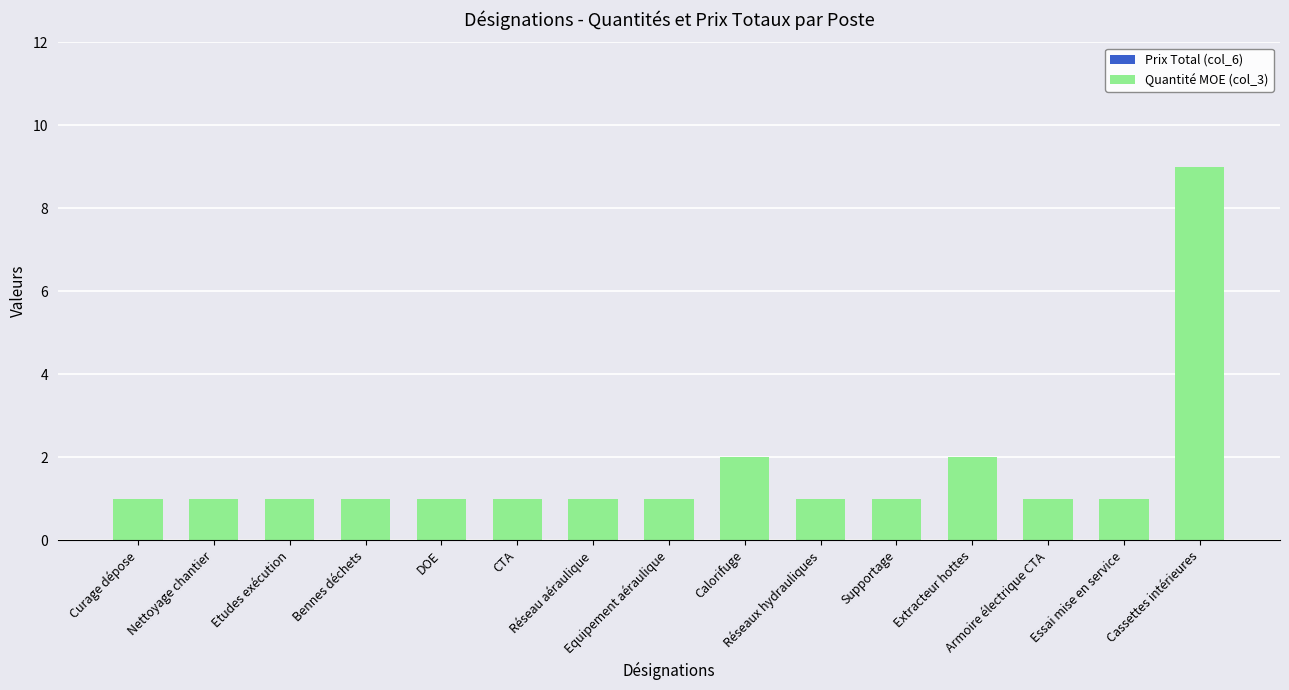

What is the difference between the maximum and minimum values?

8